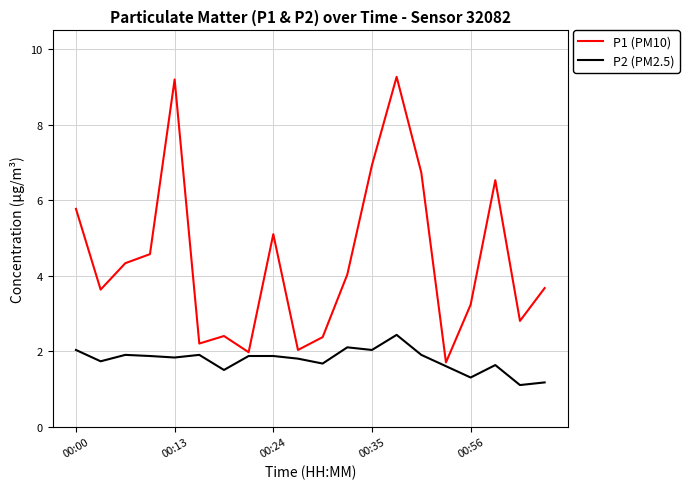

True or false: P1 (PM10) and P2 (PM2.5) cross at least once.

False